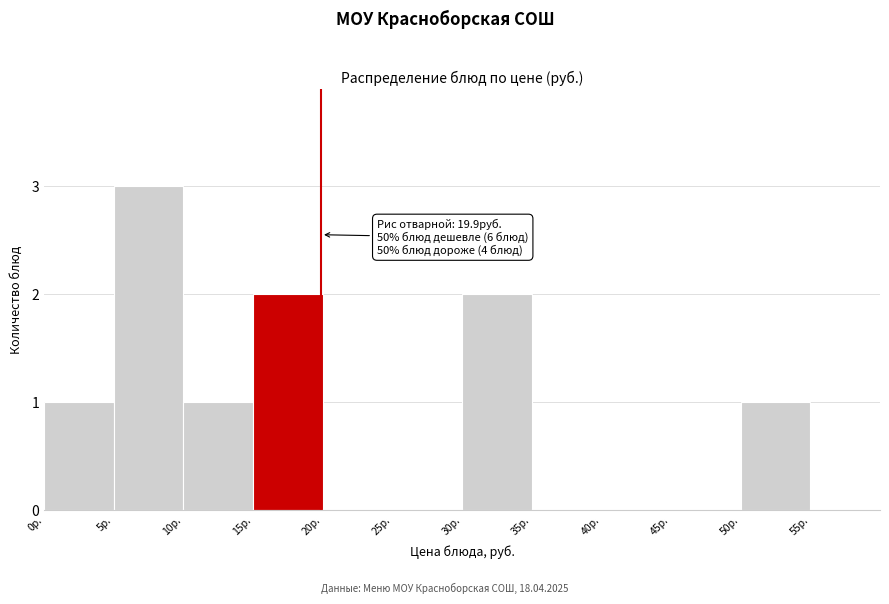

Which range on the x-axis has the tallest bar?

5 to 10